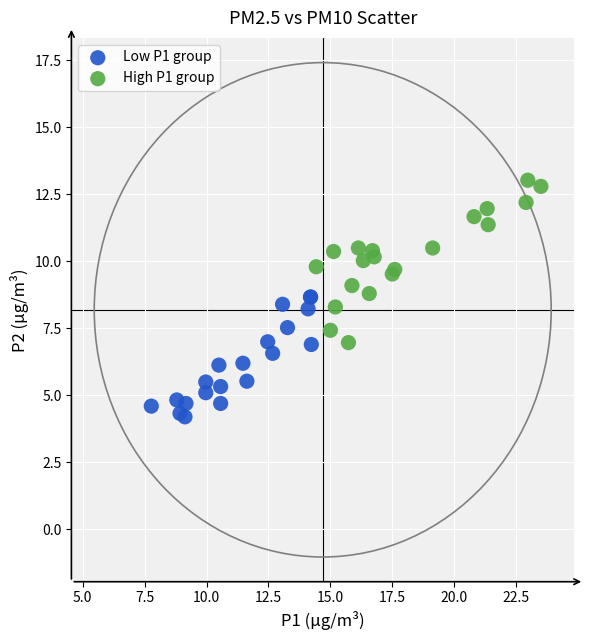

What are all the series names shown in the legend?

Low P1 group, High P1 group